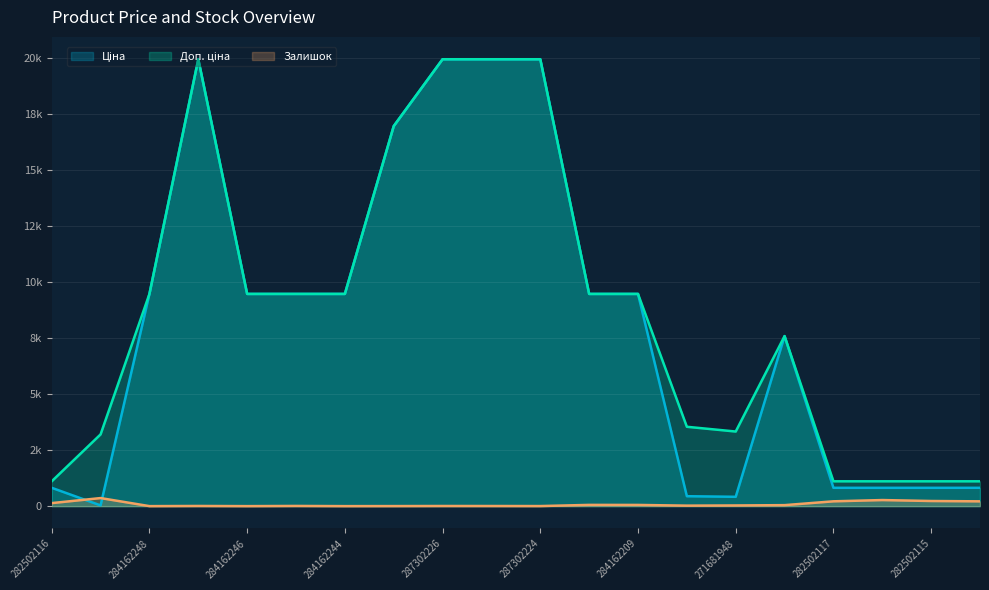

Which series changed the most between 271691948 and 271681948?

Доп. ціна